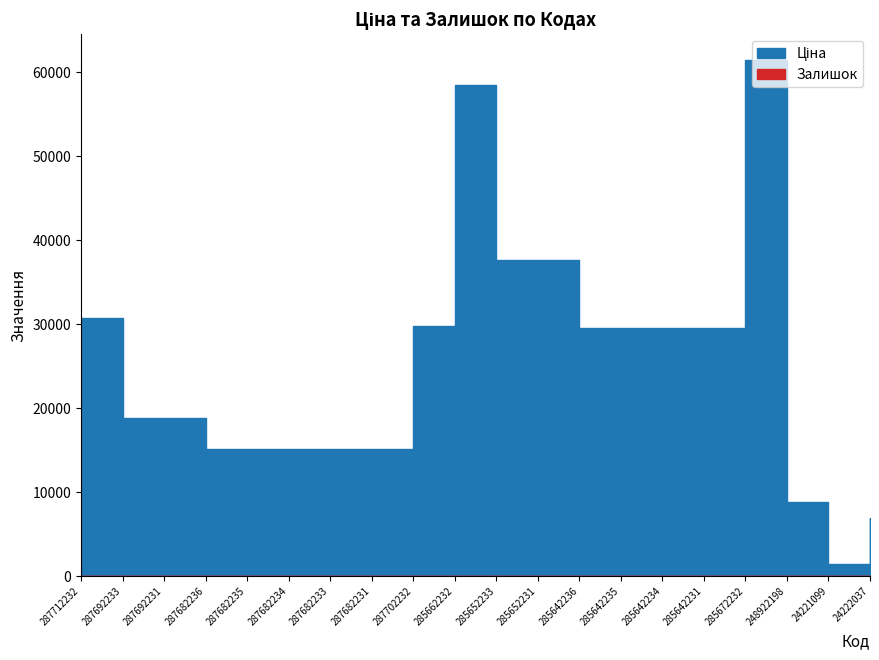

Rank the categories by Залишок value from lowest to highest.

287712232, 287692233, 287692231, 287682236, 287682235, 287682234, 287682233, 287682231, 287702232, 285642231, 285642234, 248922198, 285662232, 285652233, 285642235, 285642236, 285672232, 24221099, 285652231, 24222037